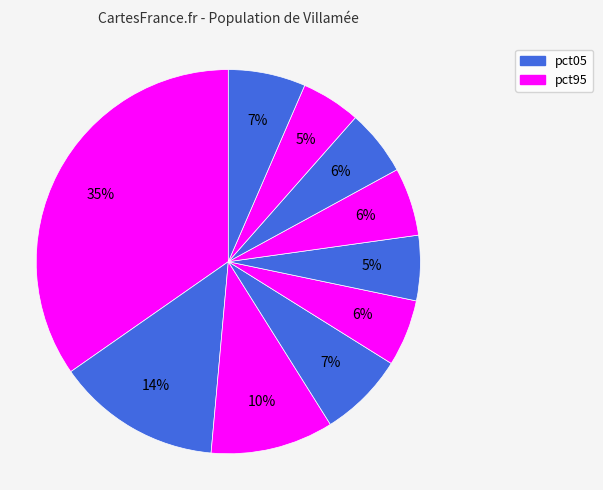

Is there a majority slice in this chart?

No